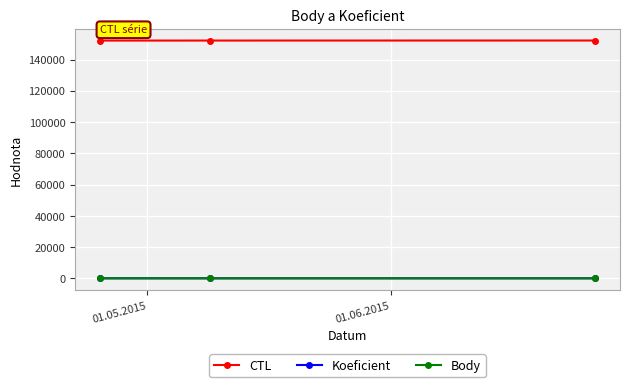

Which series has the largest total across all categories?

CTL